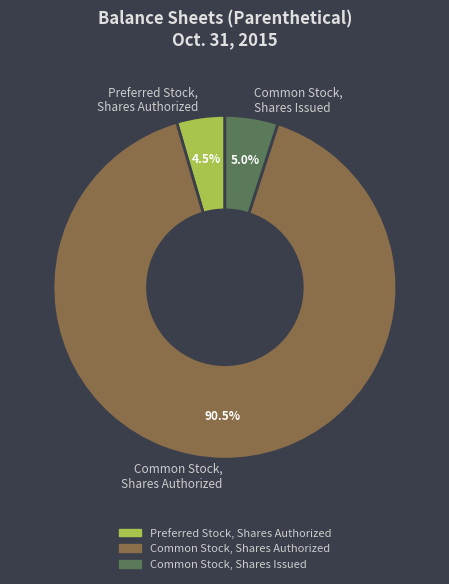

To the nearest percent, what is the combined percentage of Preferred Stock, Shares Authorized and Common Stock, Shares Authorized?

95%